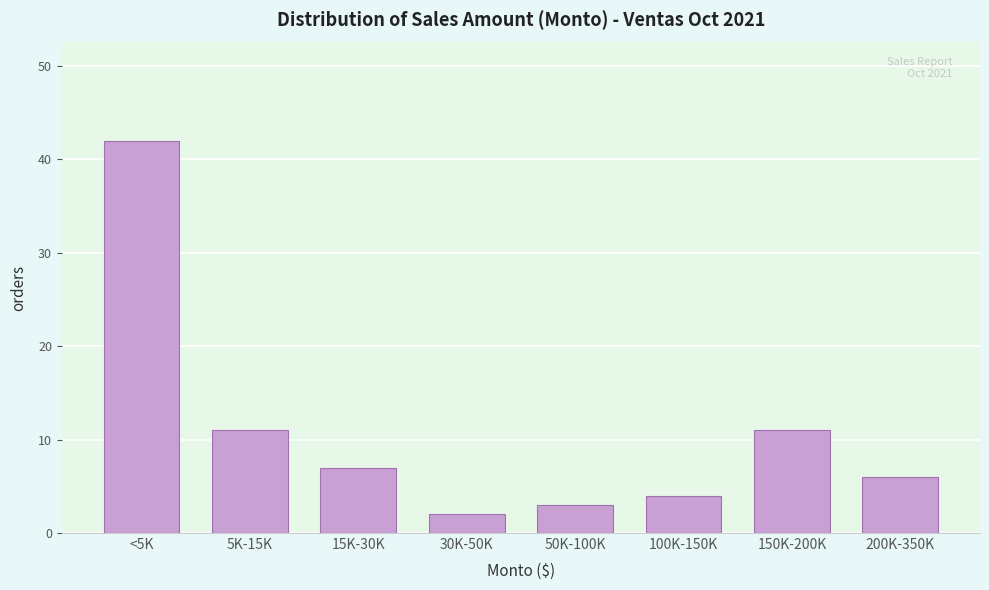

Reading right to left, transcribe all the data shown in this chart.

6	11	4	3	2	7	11	42